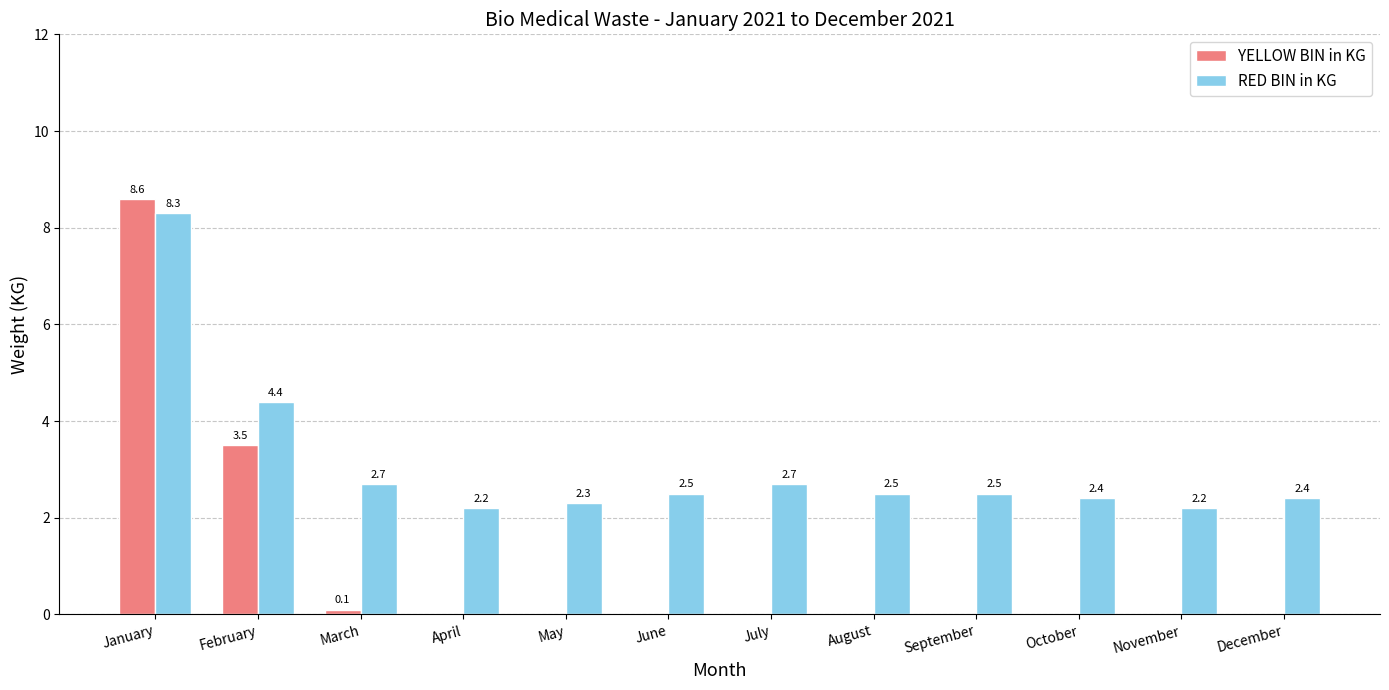

What is the sum of all RED BIN in KG values?

37.1